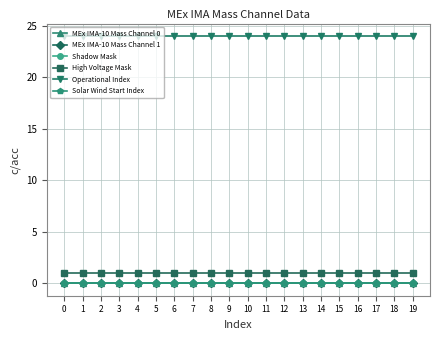

List the labels in order of Shadow Mask value, largest first.

0, 1, 2, 3, 4, 5, 6, 7, 8, 9, 10, 11, 12, 13, 14, 15, 16, 17, 18, 19